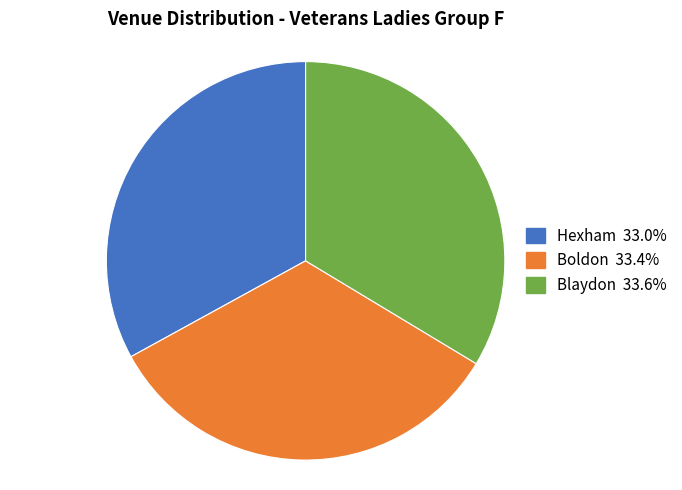

How many segments does this pie chart have?

3